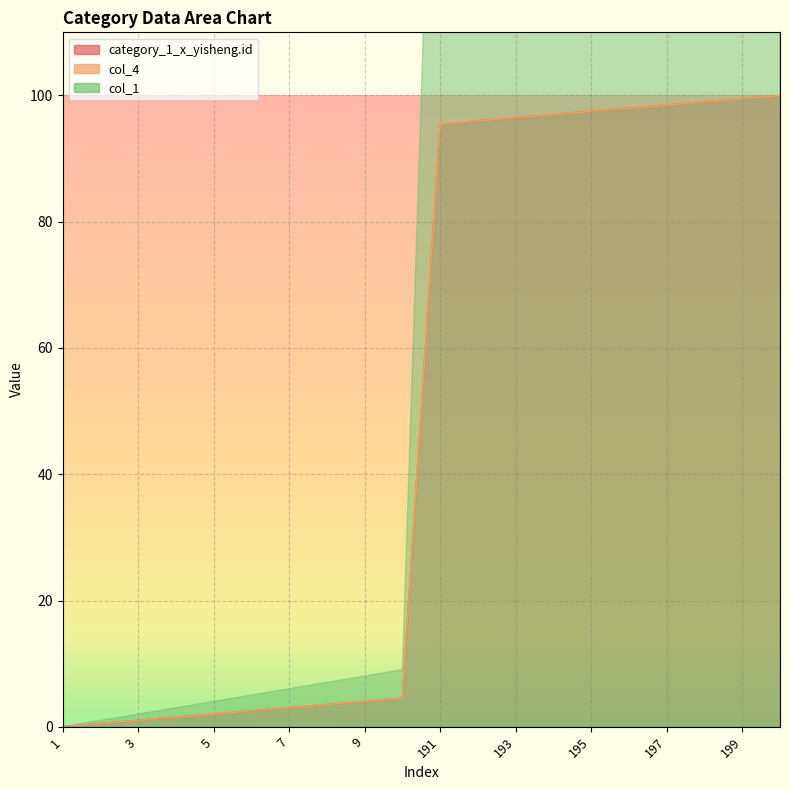

List the labels in order of col_4 value, smallest first.

1, 2, 3, 4, 5, 6, 7, 8, 9, 10, 191, 192, 193, 194, 195, 196, 197, 198, 199, 200